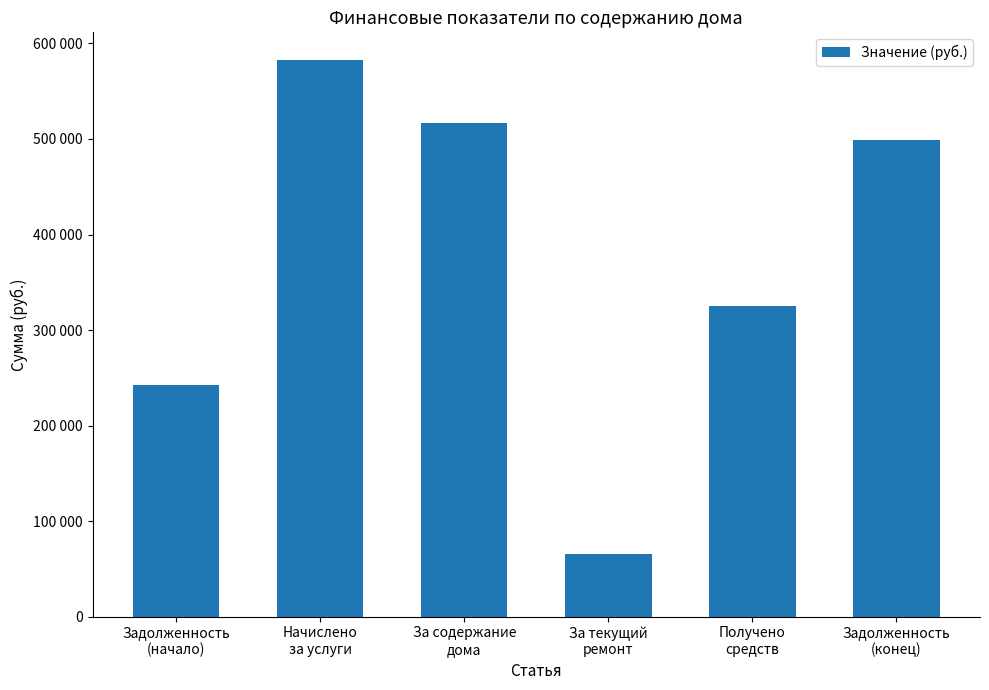

Reading right to left, list all the values displayed in this chart.

Задолженность
(конец)=499234.3	Получено
средств=325644.8	За текущий
ремонт=65842.1	За содержание
дома=516652.7	Начислено
за услуги=582494.8	Задолженность
(начало)=242384.3